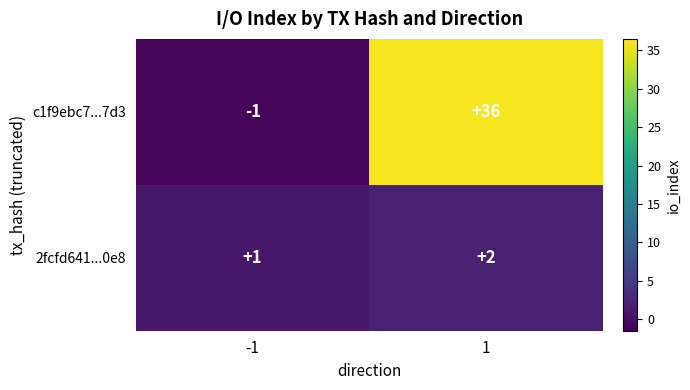

True or false: 2fcfd641...0e8 has a value of 1 at 1.

False